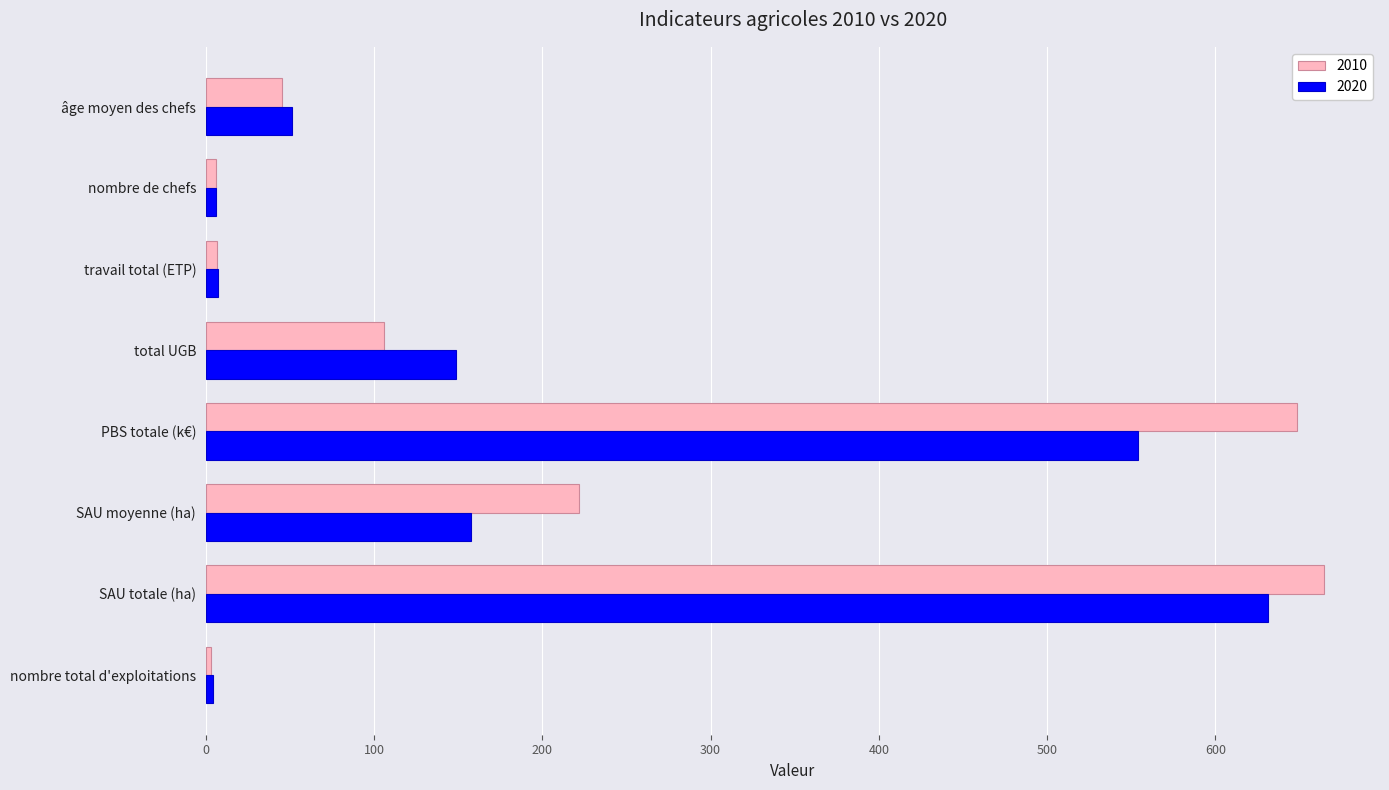

Count the number of data series in this chart.

2